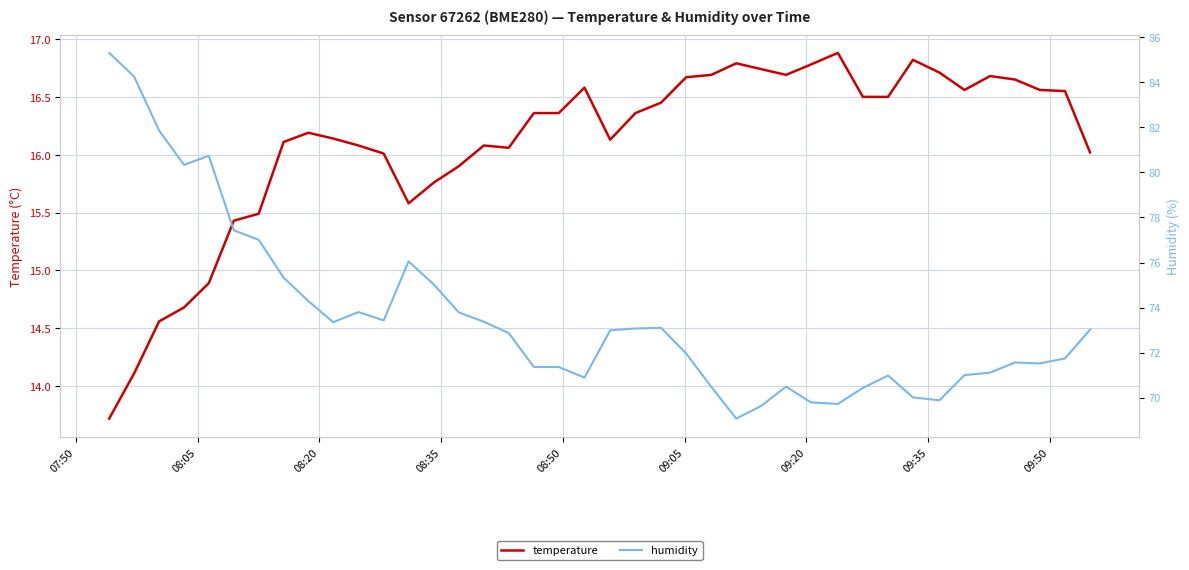

How many lines are shown in the chart?

2